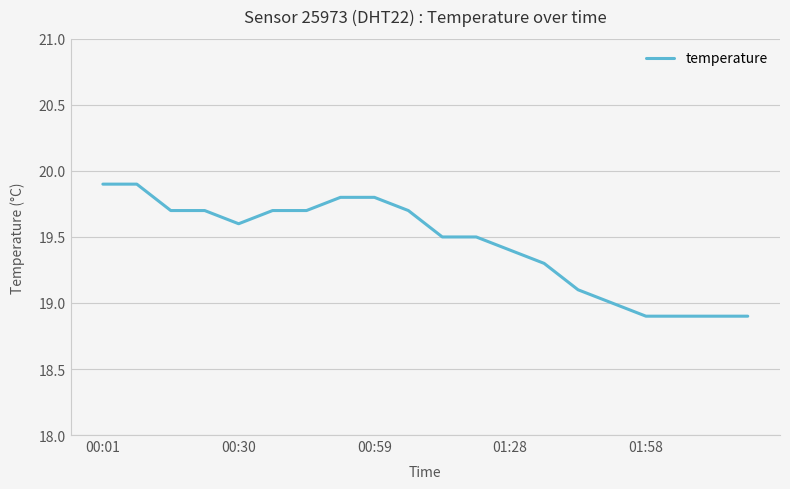

What is the minimum value shown in the chart?

18.9